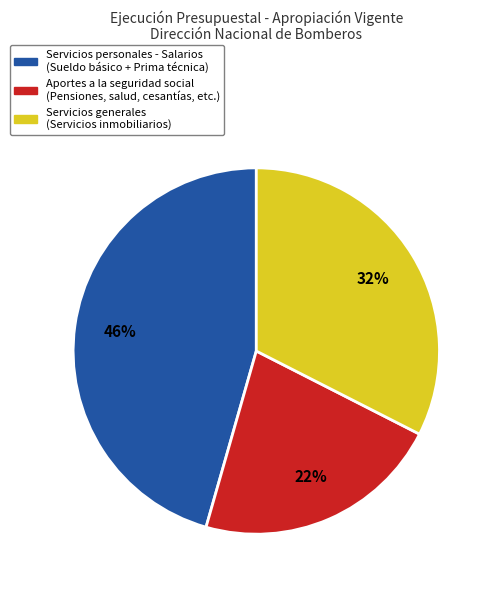

To the nearest percent, what is the difference between the largest and smallest slice percentages?

24%